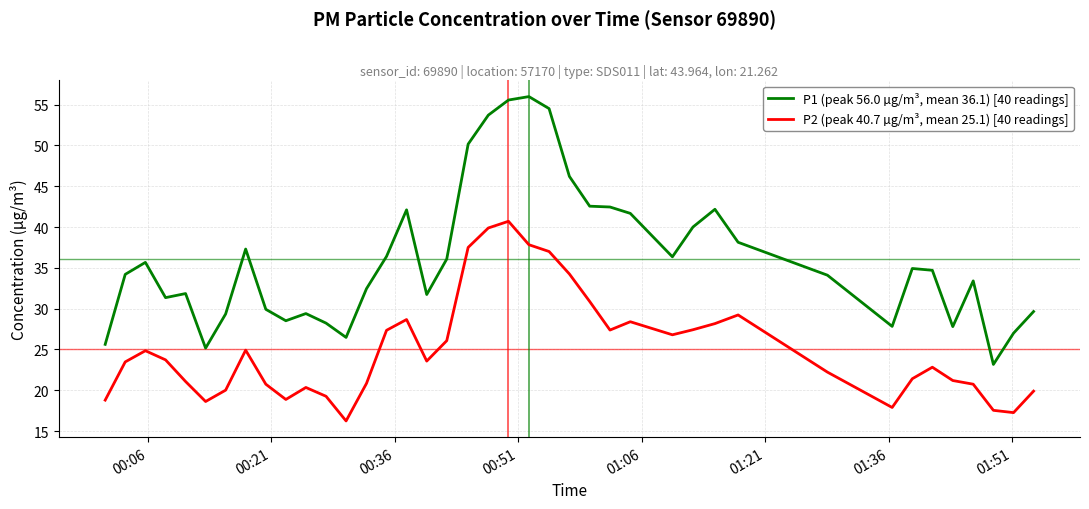

List the series in order of their overall mean, highest first.

P1 (peak 56.0 µg/m³, mean 36.1) [40 readings], P2 (peak 40.7 µg/m³, mean 25.1) [40 readings]